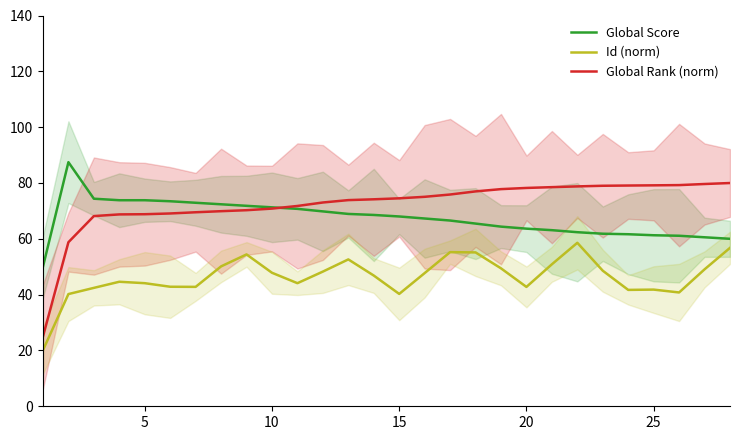

Which series has the largest total across all categories?

Global Rank (norm)